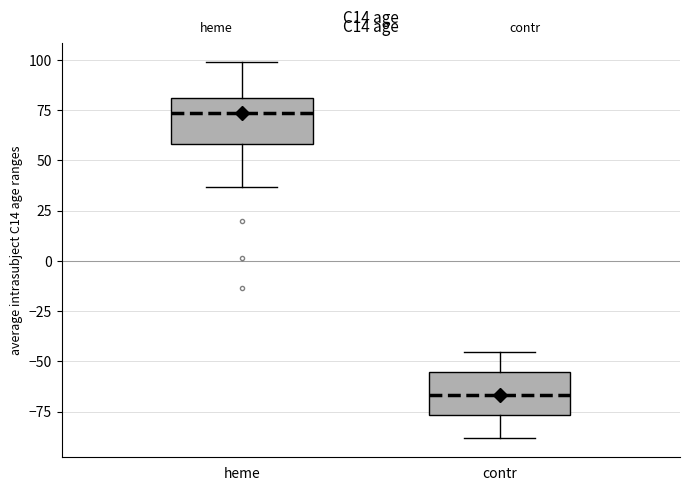

Which box has the lowest median line?

contr